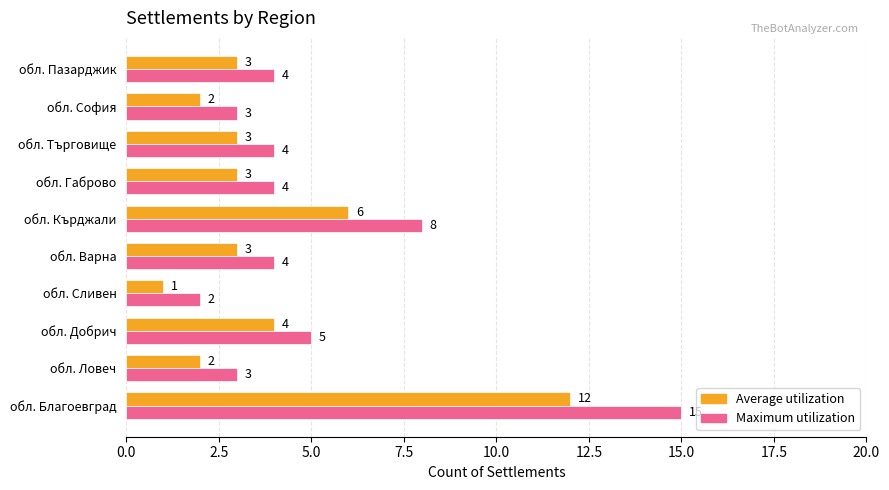

What is the total value across all series at обл. Варна?

7